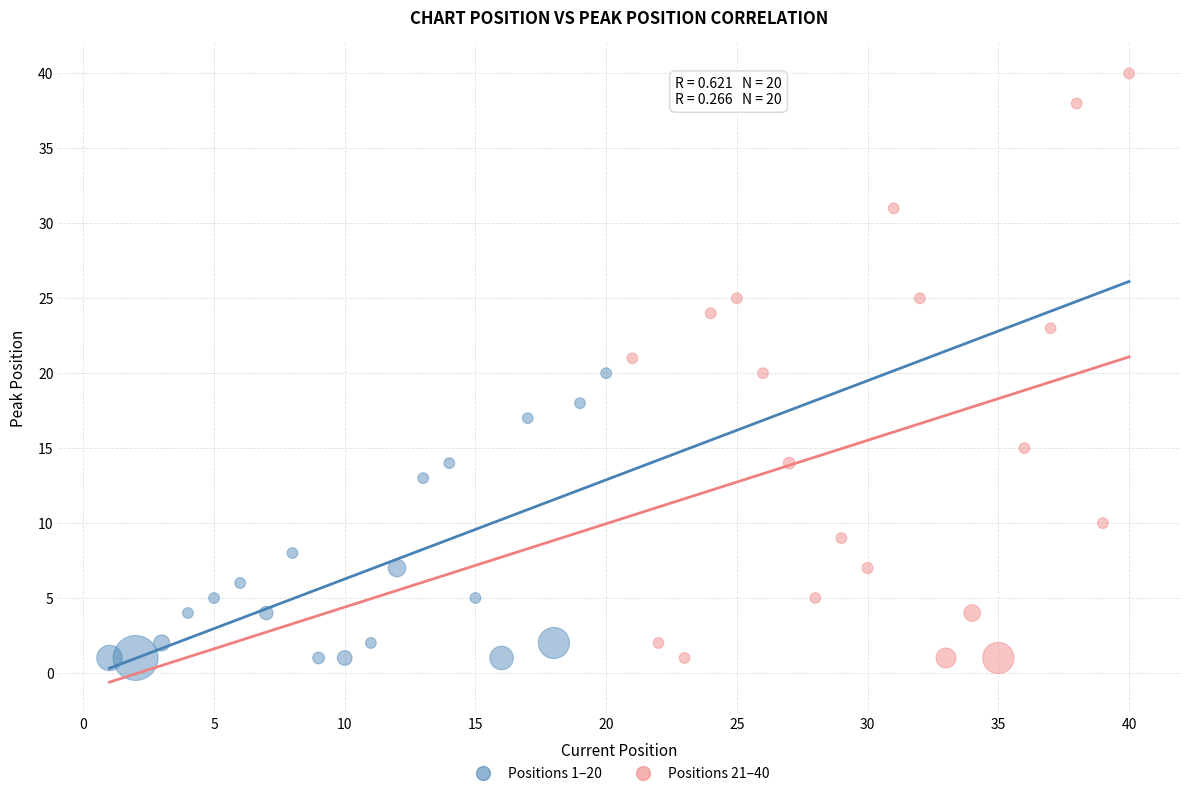

Which series has the widest spread of Y values?

Positions 21–40